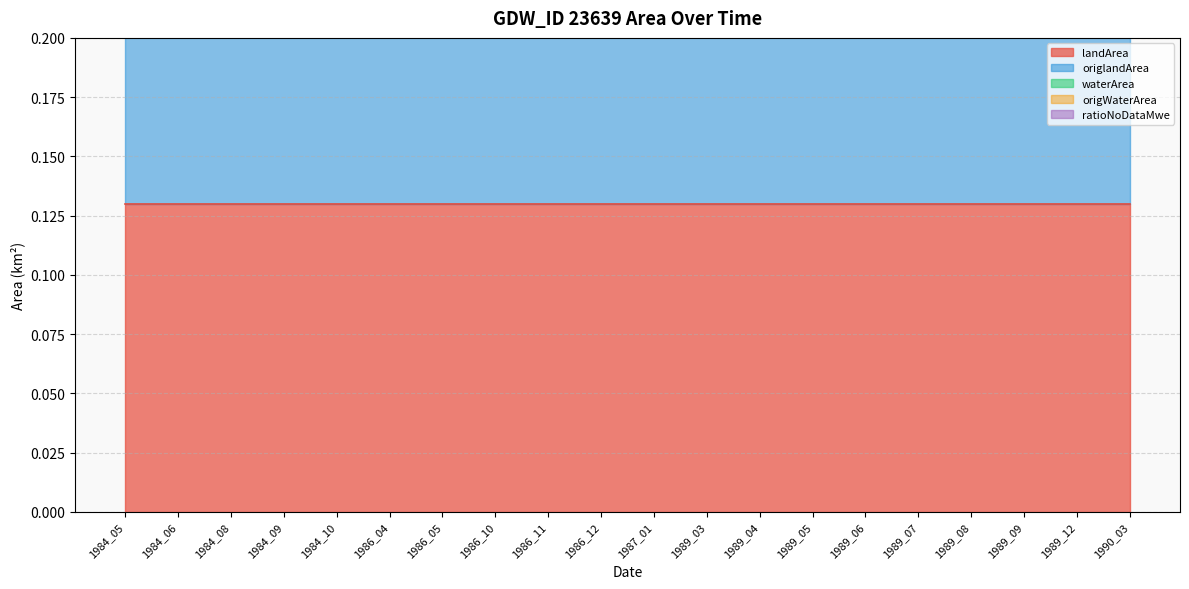

How many lines are shown in the chart?

5